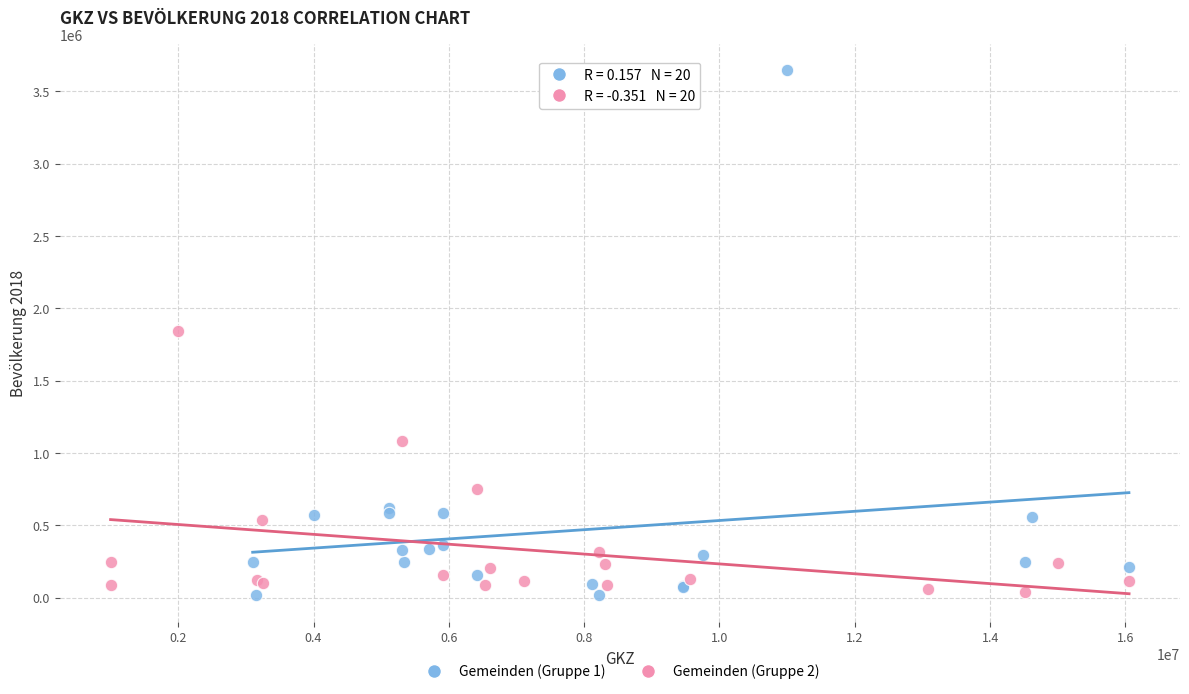

Which series has the largest Y range (max minus min)?

Gemeinden (Gruppe 1)